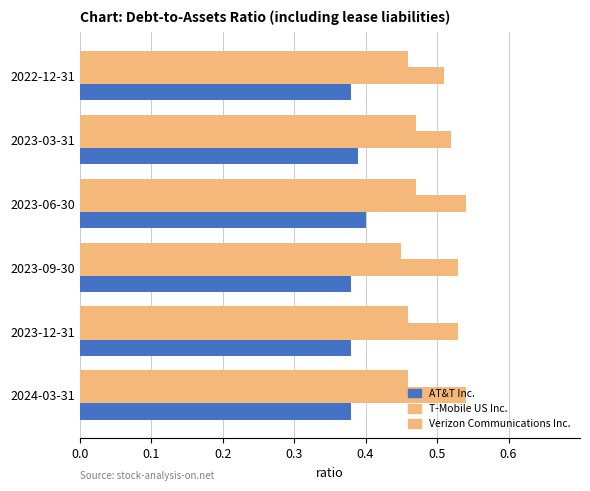

How many data points does each series have?

6